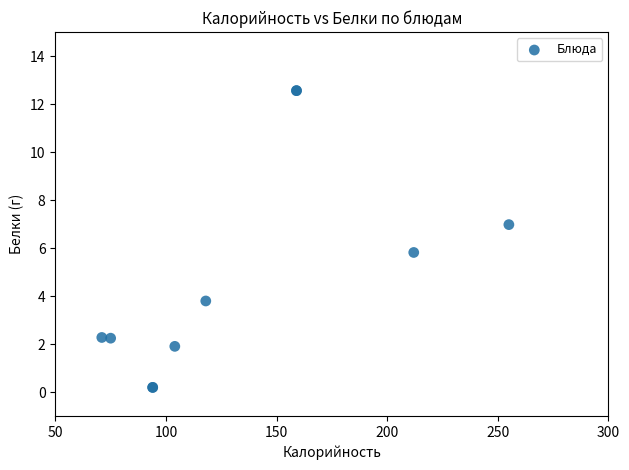

What Y value in the scatter plot is closest to 6?

5.8